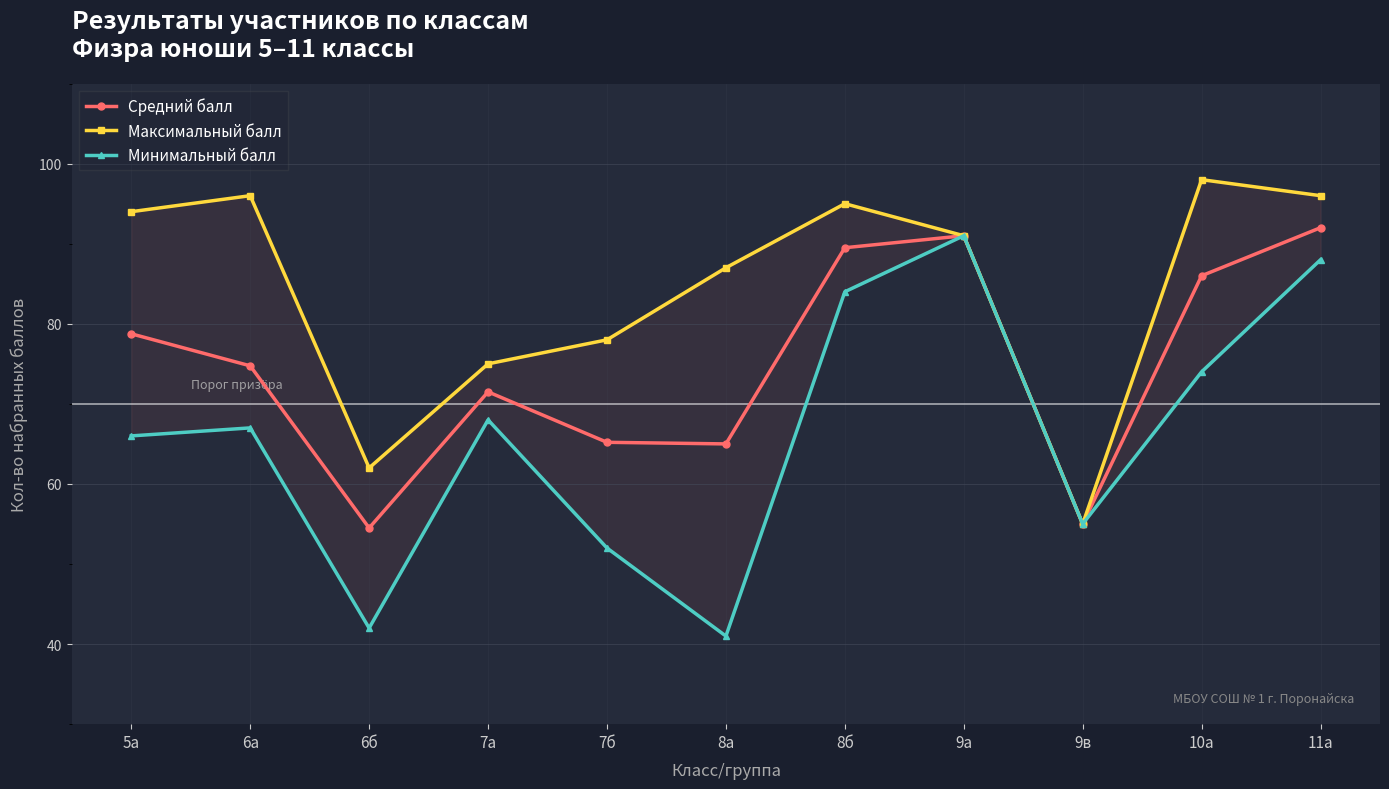

Reading left to right, list all the values displayed in this chart.

Средний балл: 78.8	74.8	54.5	71.5	65.2	65.0	89.5	91.0	55.0	86.0	92.0
Максимальный балл: 94.0	96.0	62.0	75.0	78.0	87.0	95.0	91.0	55.0	98.0	96.0
Минимальный балл: 66.0	67.0	42.0	68.0	52.0	41.0	84.0	91.0	55.0	74.0	88.0